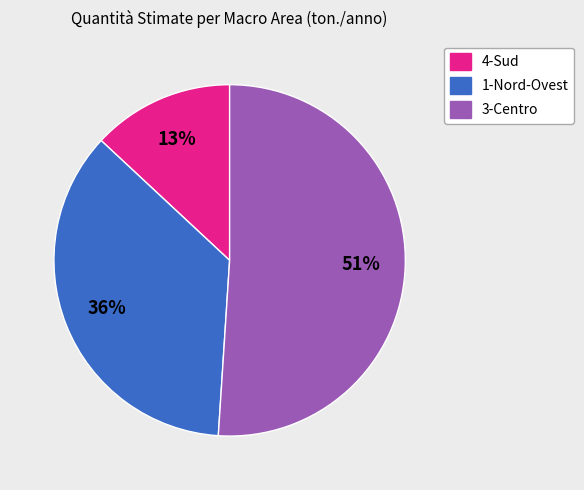

How many slices are in this pie chart?

3